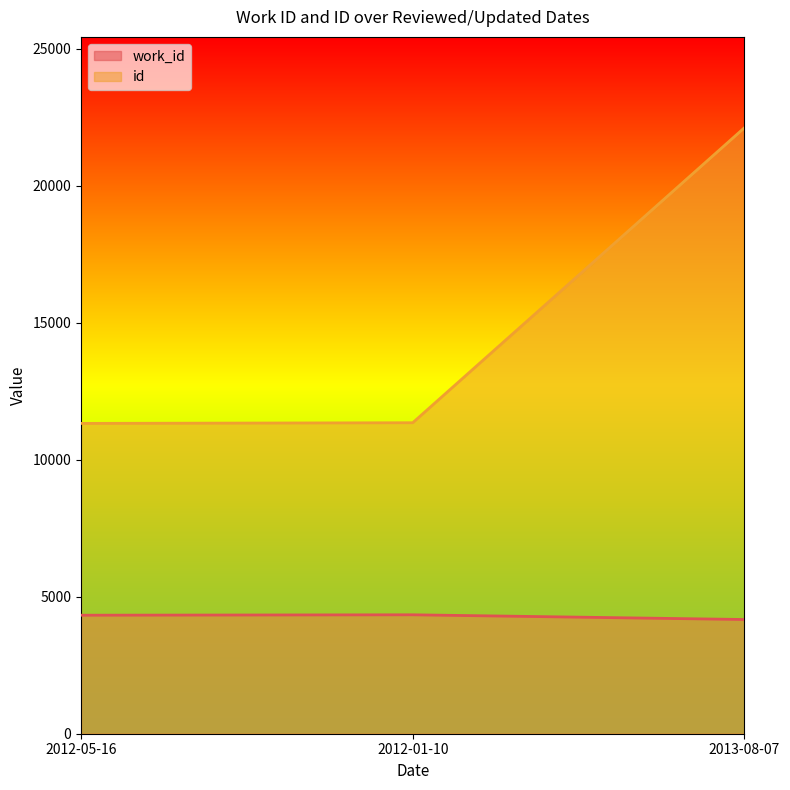

What is the label of the 2nd point from the right?

2012-01-10